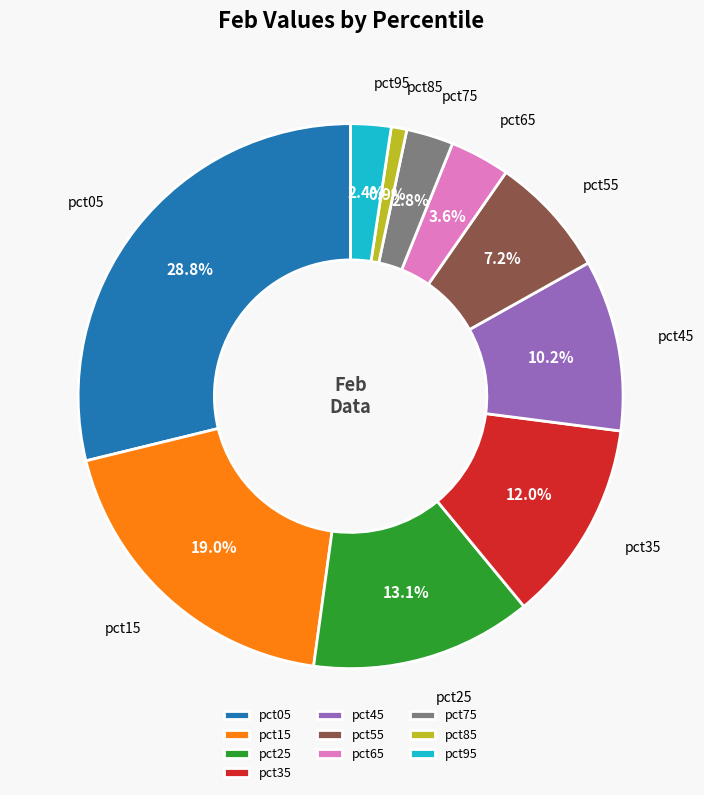

Is the sum of pct25 and pct85 greater than half?

No